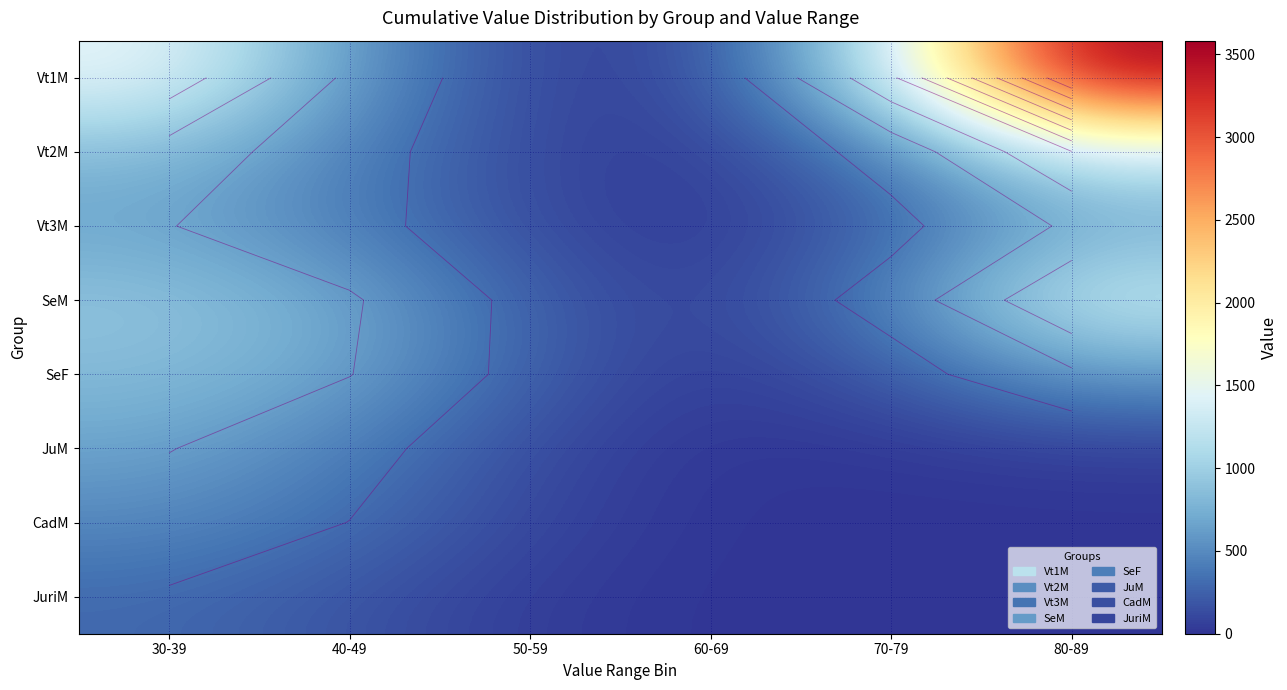

At which label is JuriM closest to 148?

40-49